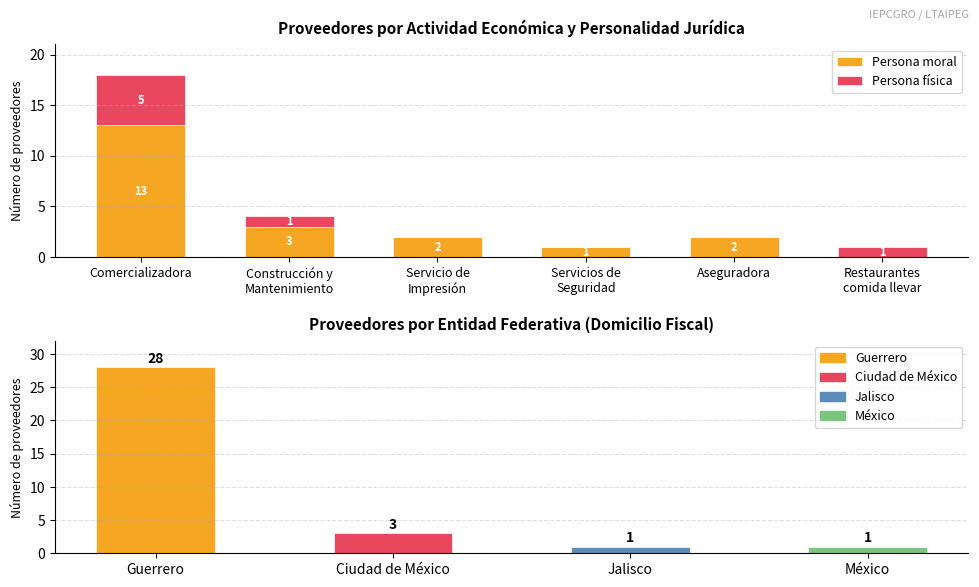

How many series are shown in this chart?

2